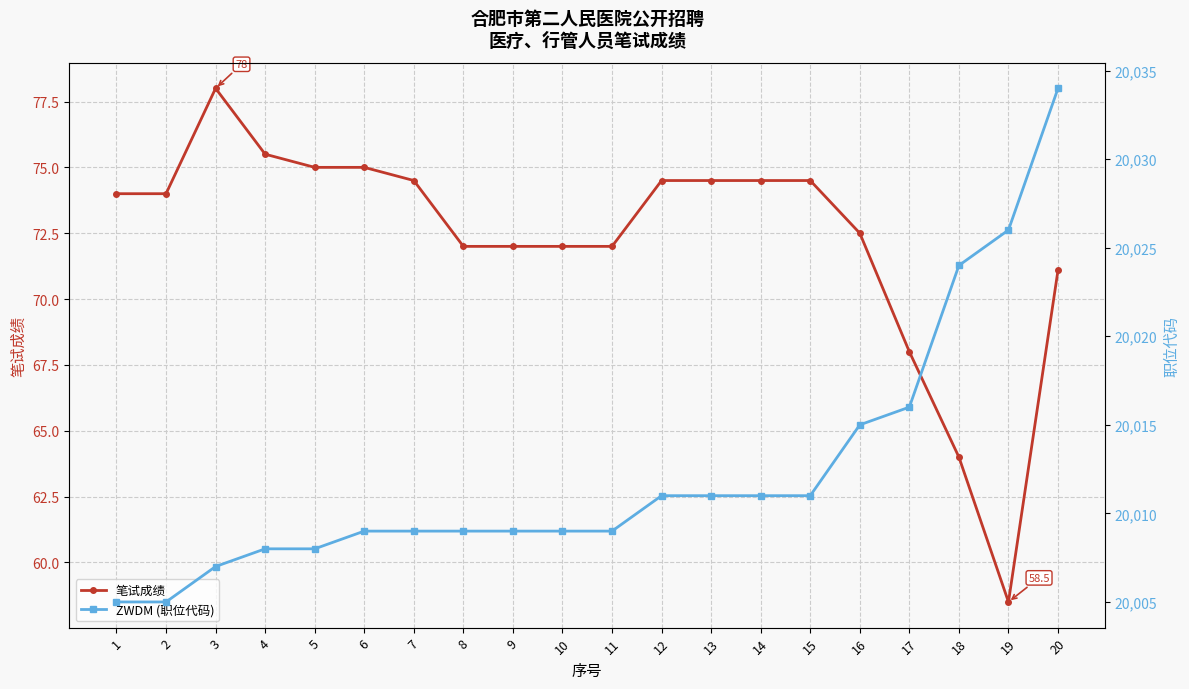

Reading right to left, list all the values displayed in this chart.

笔试成绩: 71.1	58.5	64.0	68.0	72.5	74.5	74.5	74.5	74.5	72.0	72.0	72.0	72.0	74.5	75.0	75.0	75.5	78.0	74.0	74.0
ZWDM (职位代码): 20034.0	20026.0	20024.0	20016.0	20015.0	20011.0	20011.0	20011.0	20011.0	20009.0	20009.0	20009.0	20009.0	20009.0	20009.0	20008.0	20008.0	20007.0	20005.0	20005.0